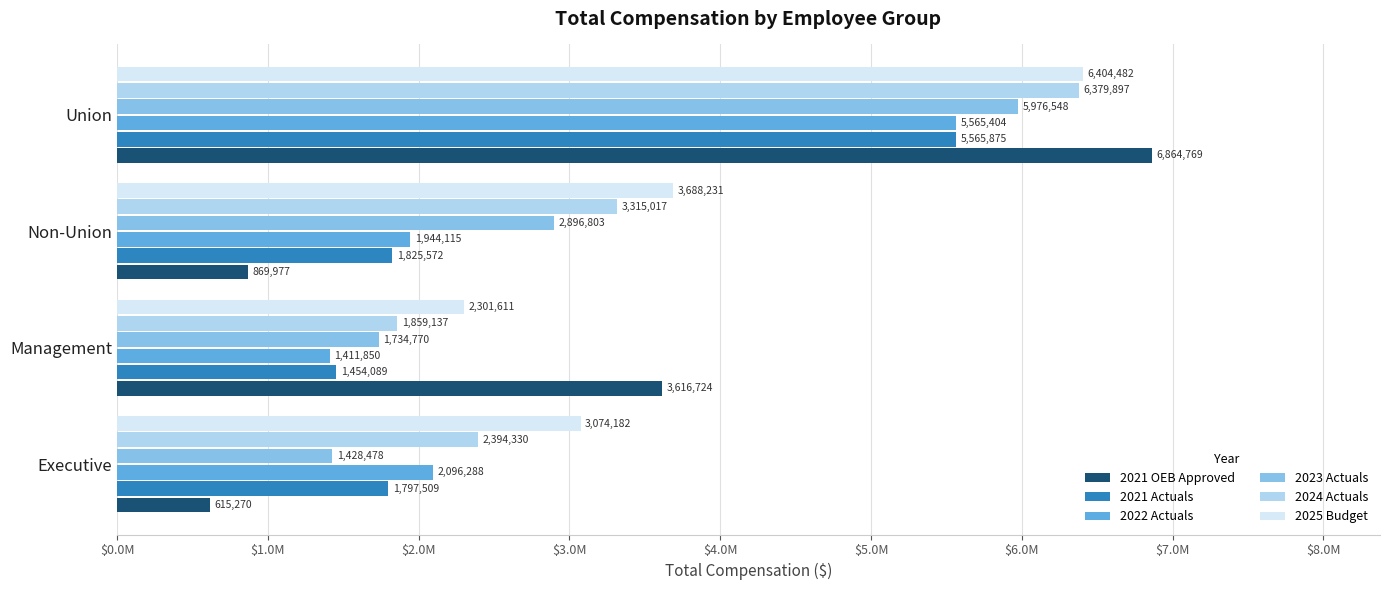

Which series has the widest spread of values?

2021 OEB Approved